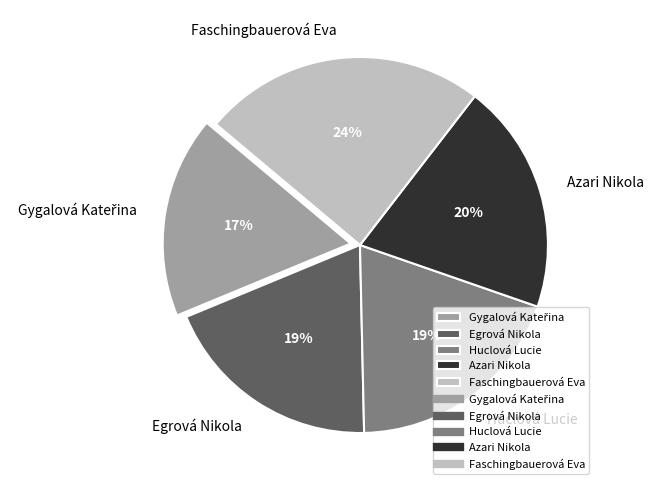

What is the largest slice in the pie chart?

Faschingbauerová Eva